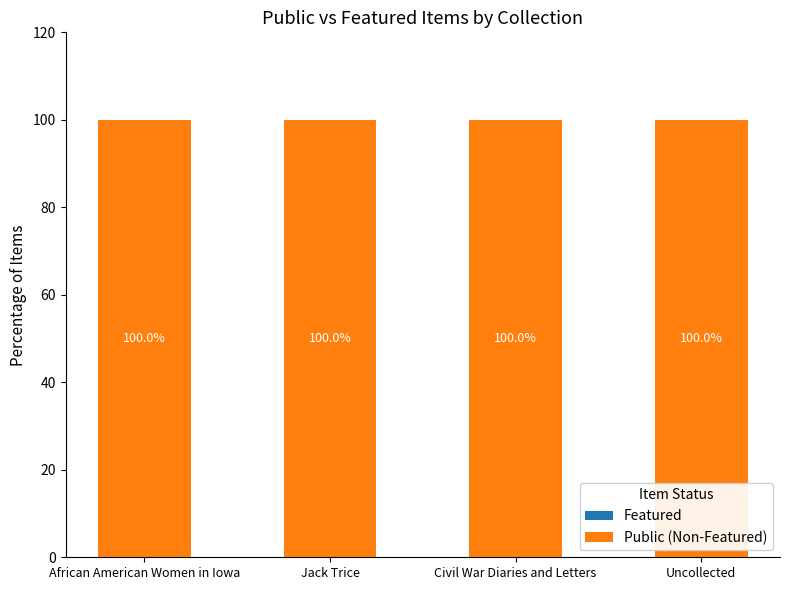

Does the chart contain stacked bars?

No